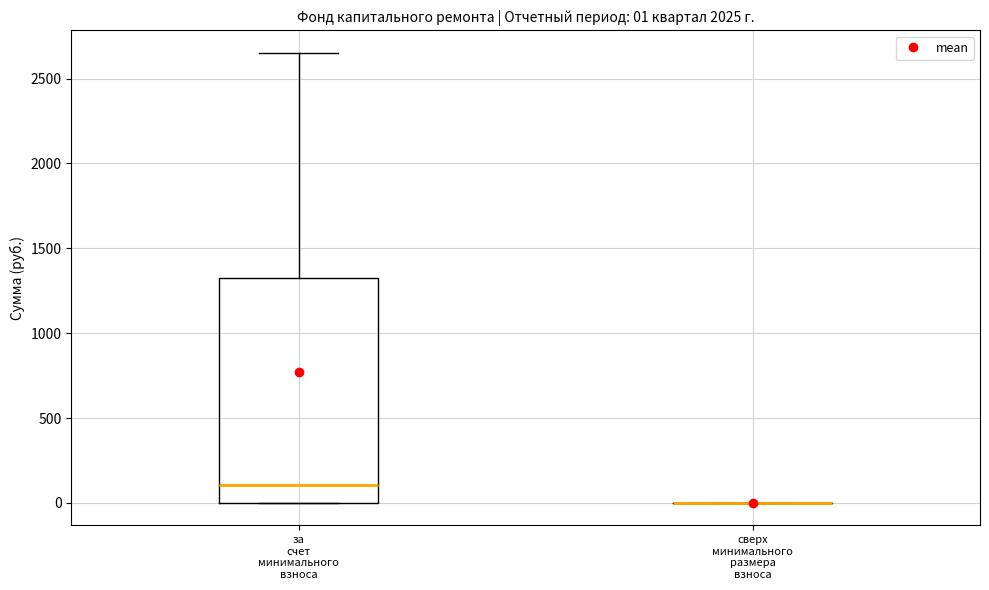

Which box is the tallest, from its lower edge to its upper edge?

за счет минимального взноса